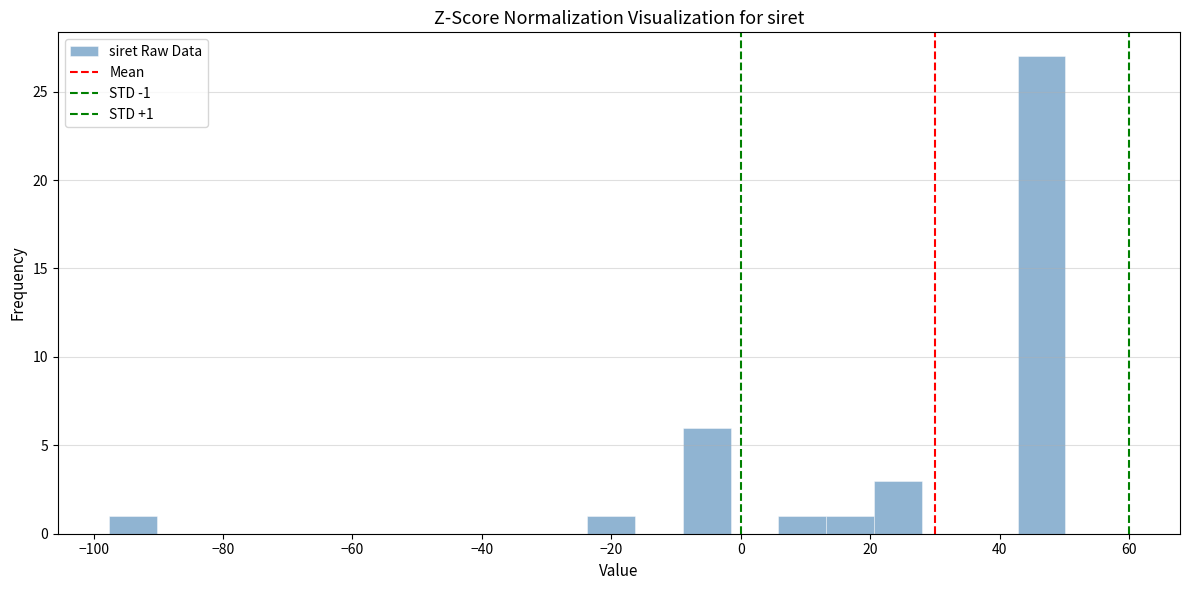

Read against the x-axis, roughly where is the centre of the tallest bar?

46